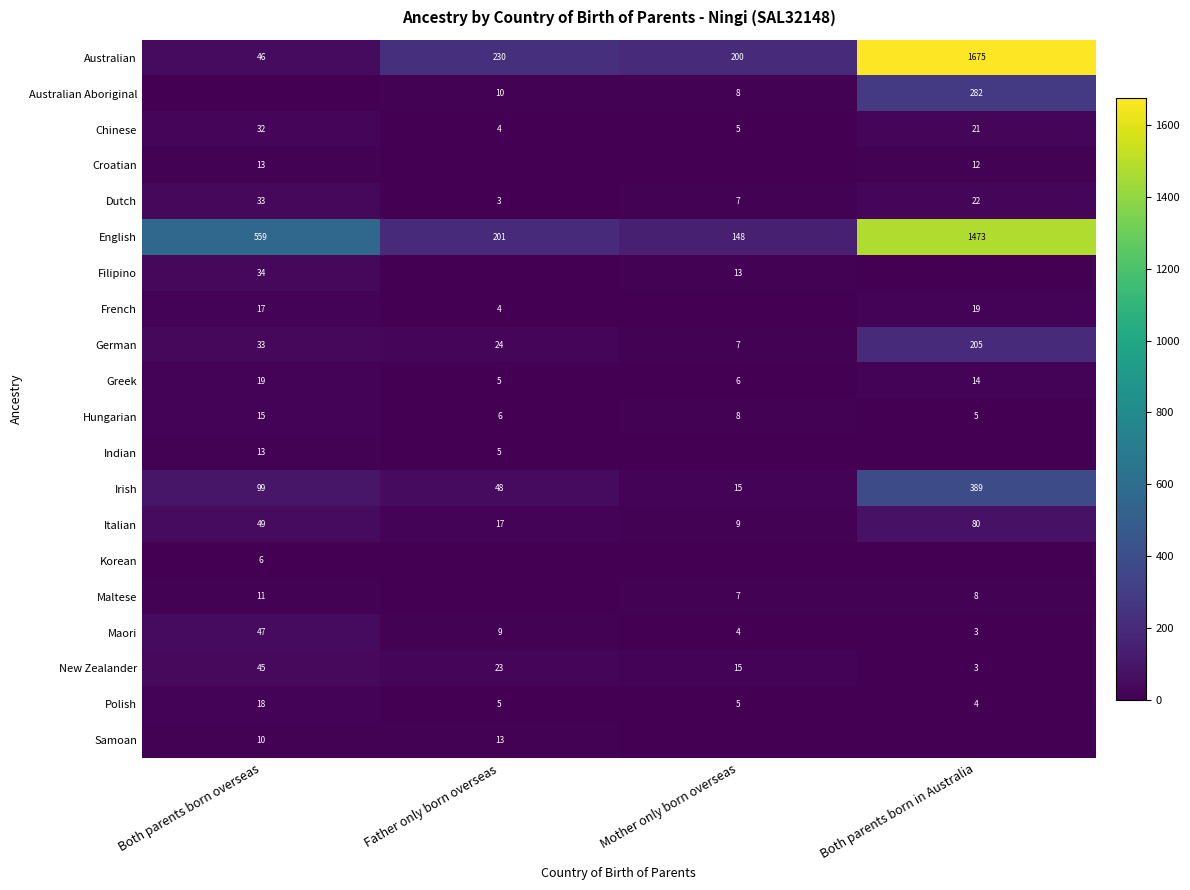

Which category has the highest value in the Polish series?

Both parents born overseas